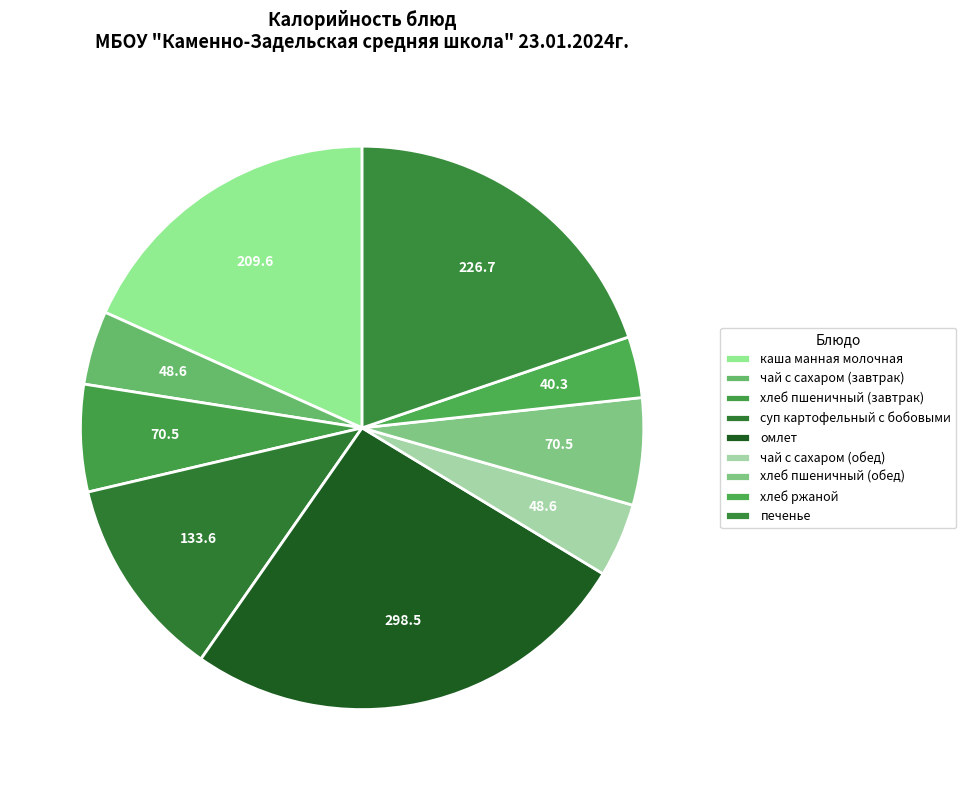

To the nearest percent, what is the difference between the хлеб ржаной and печенье slice percentages?

16%